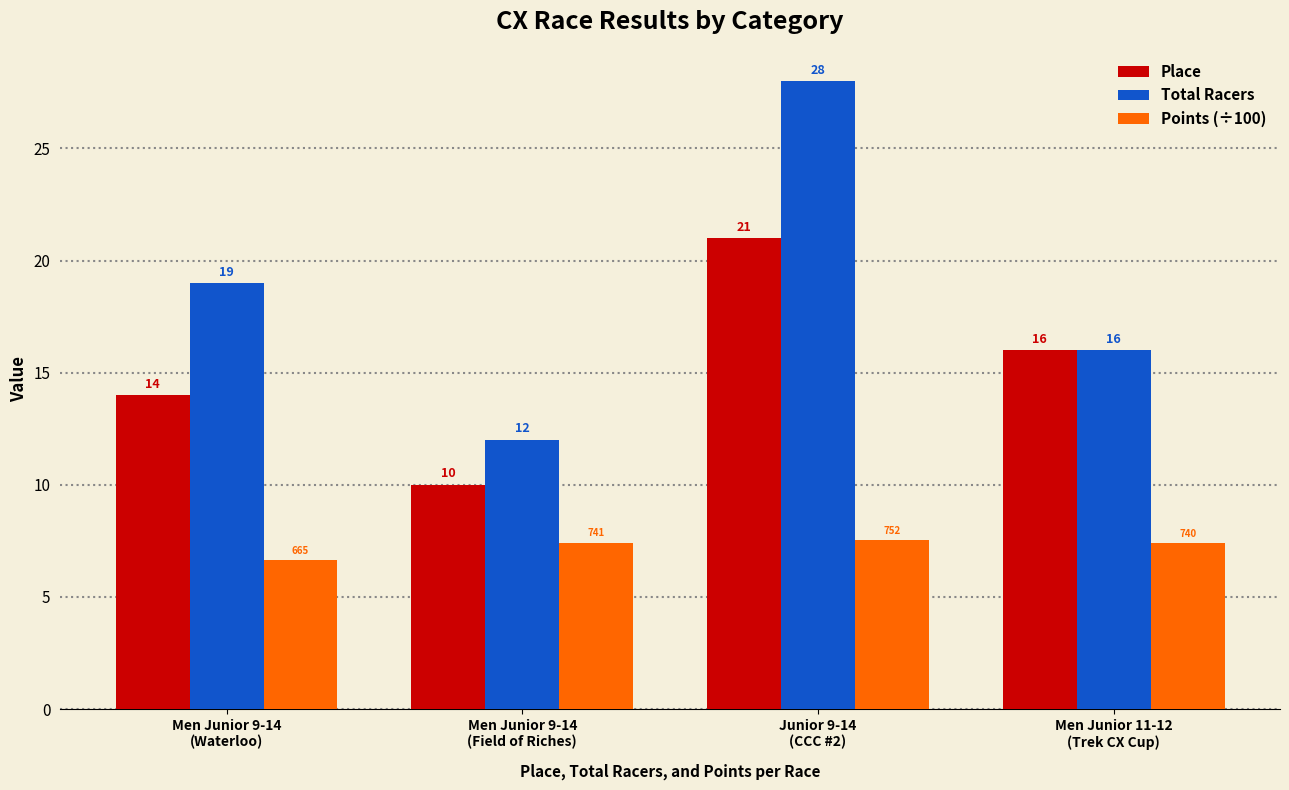

List the labels in order of Place value, largest first.

Junior 9-14
(CCC #2), Men Junior 11-12
(Trek CX Cup), Men Junior 9-14
(Waterloo), Men Junior 9-14
(Field of Riches)